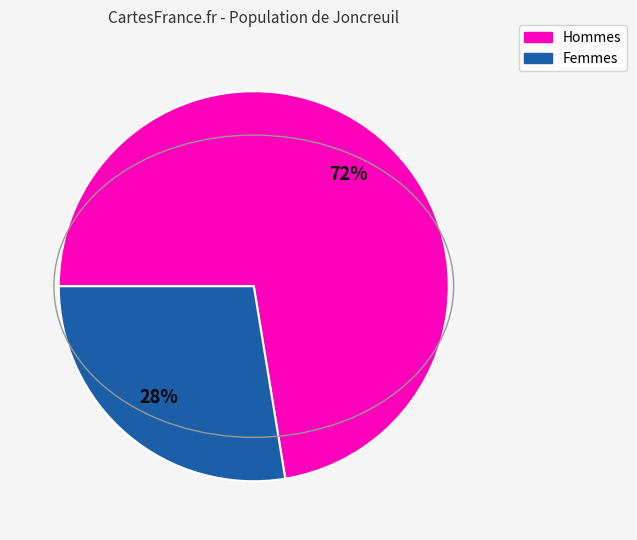

Is there a majority slice in this chart?

Yes